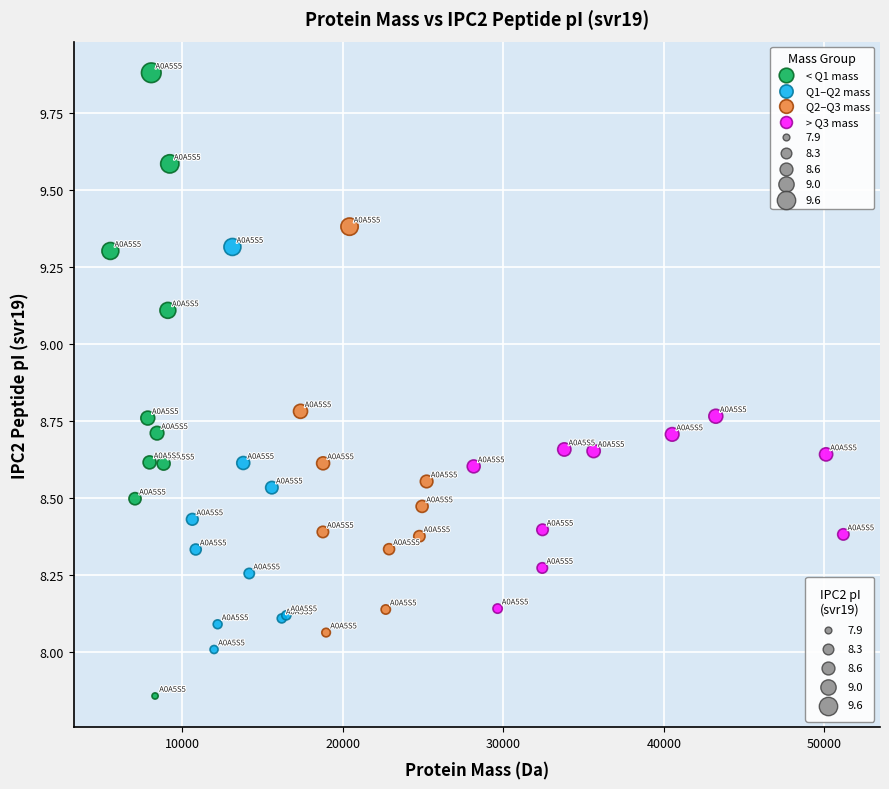

Which series contains the highest Y value?

< Q1 mass